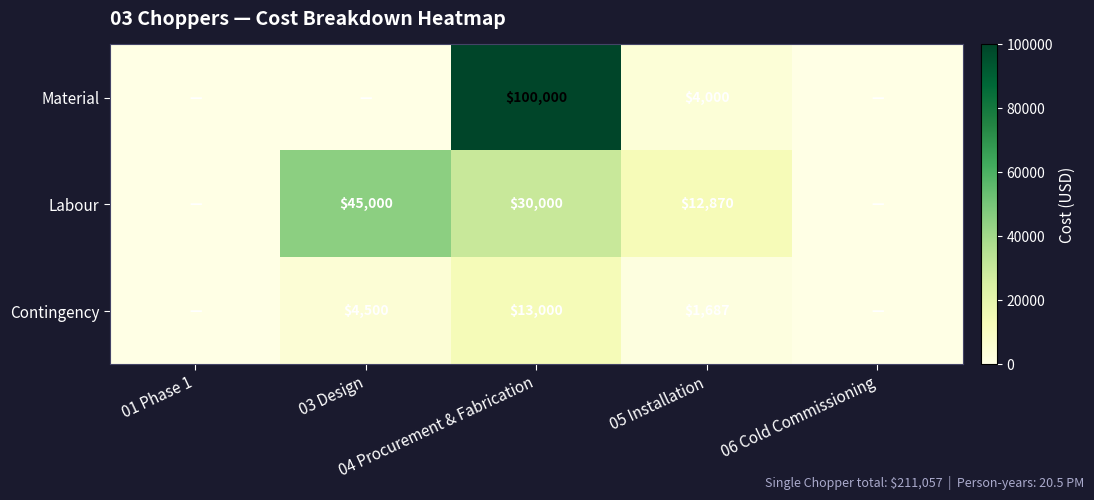

True or false: Labour has a value of 17324 at 06 Cold Commissioning.

False